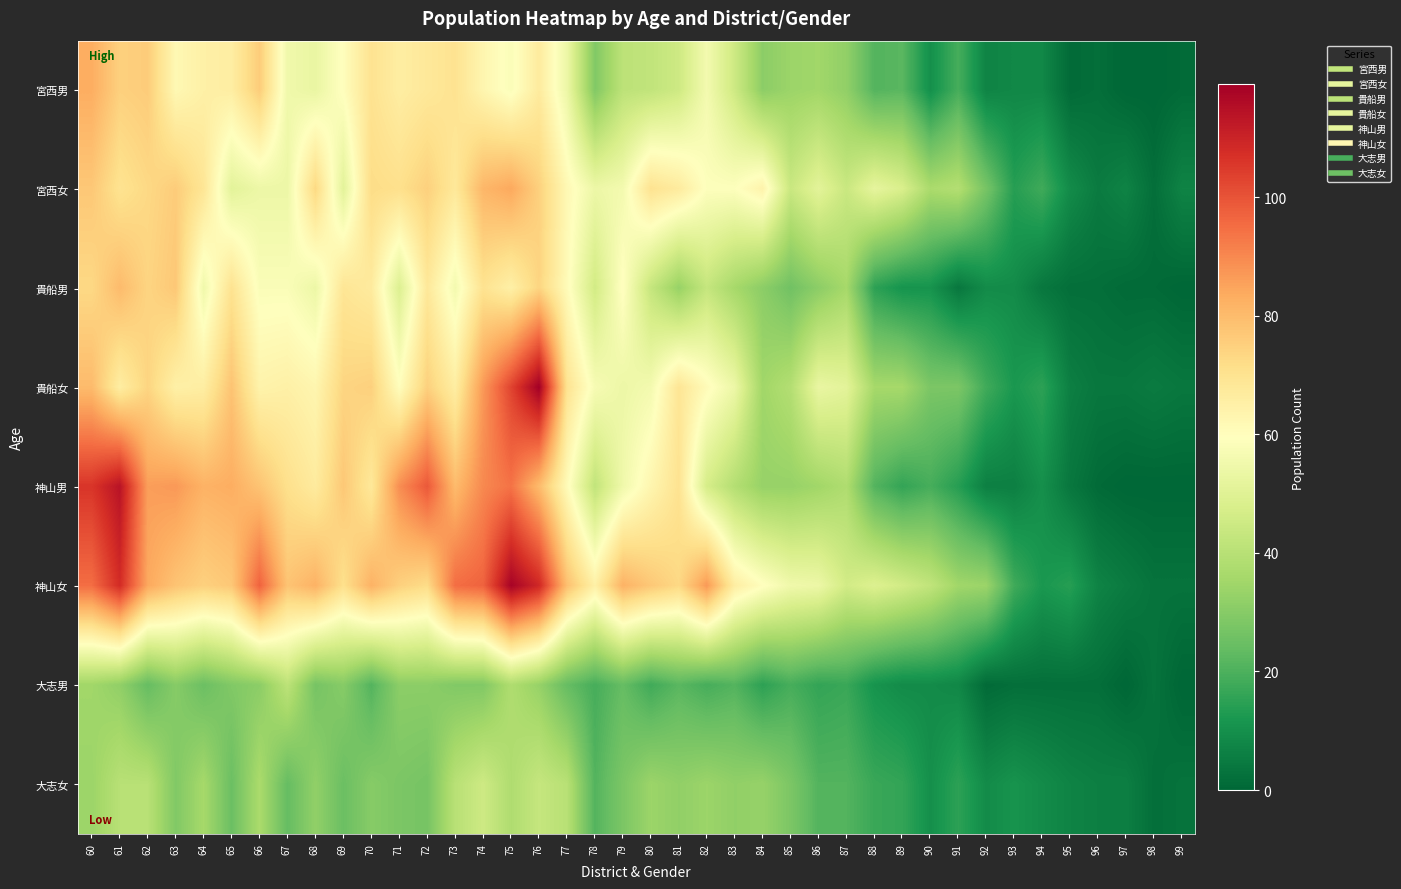

Rank the series by their maximum value, from highest to lowest.

貴船女, 神山女, 神山男, 宮西女, 宮西男, 貴船男, 大志女, 大志男